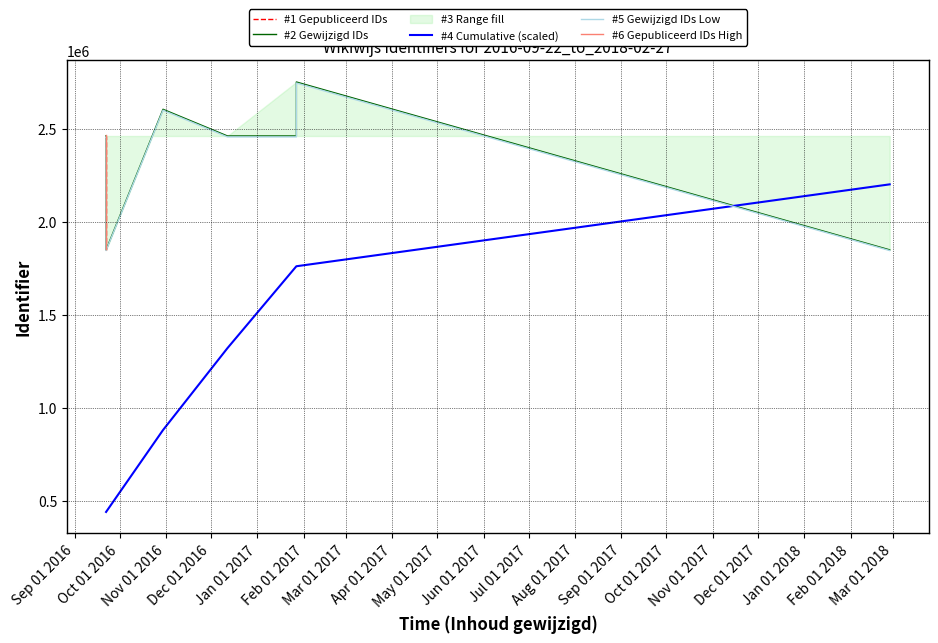

What is the maximum value for #4 Cumulative (scaled)?

2200099.2